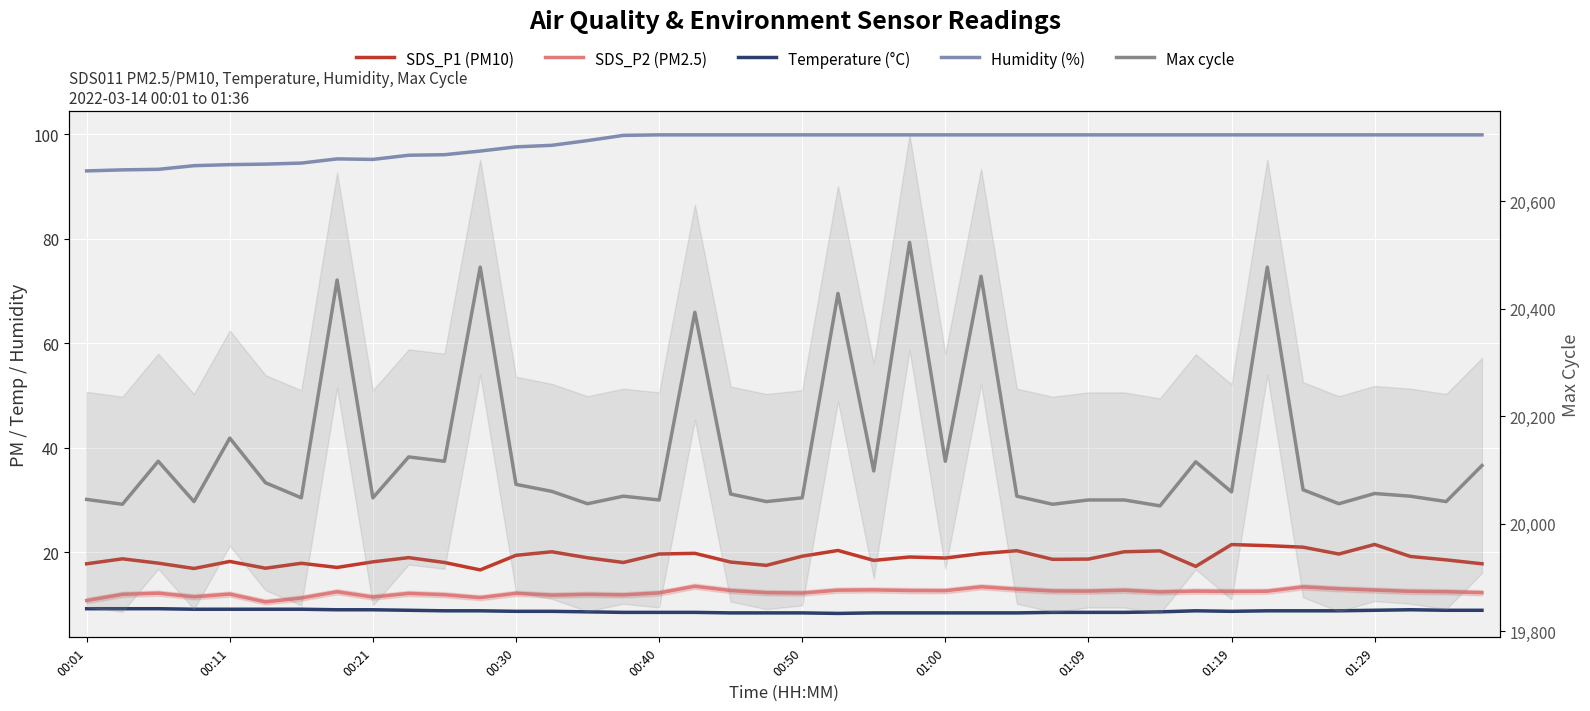

True or false: Humidity (%) and SDS_P2 (PM2.5) cross at least once.

False